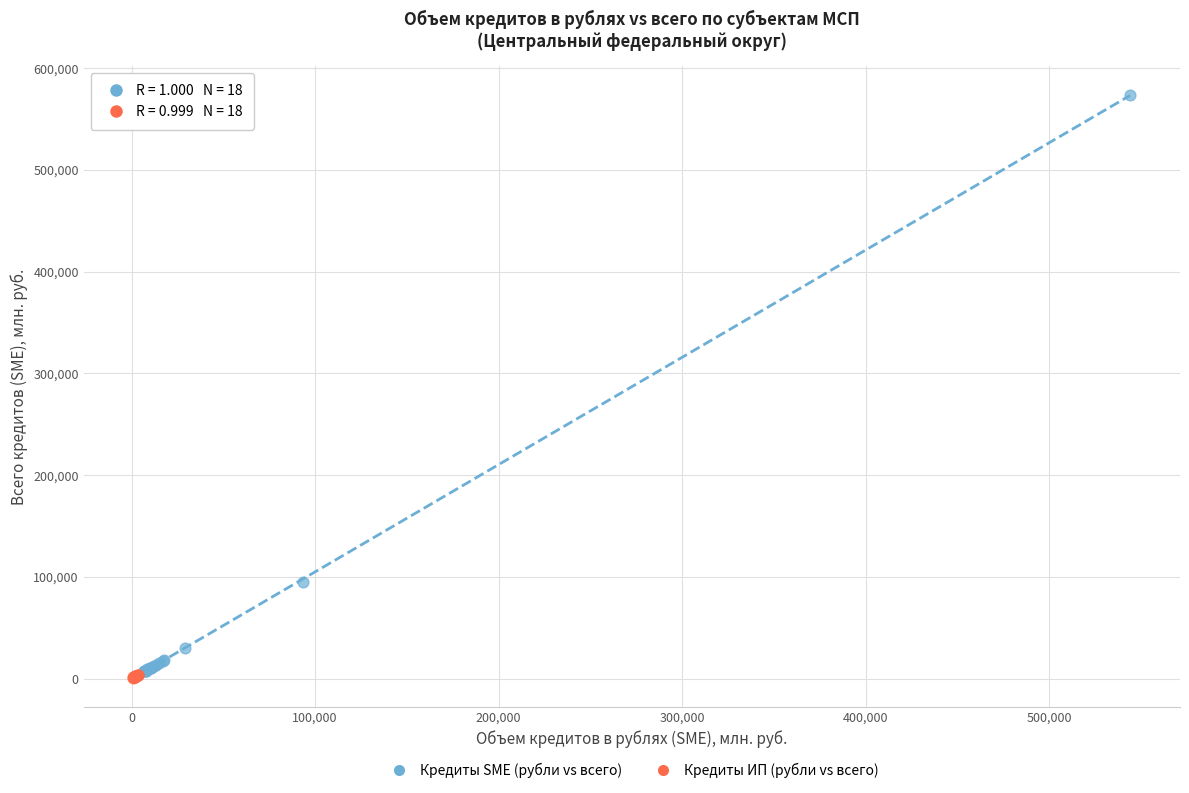

Which series has the widest spread of Y values?

Кредиты SME (рубли vs всего)